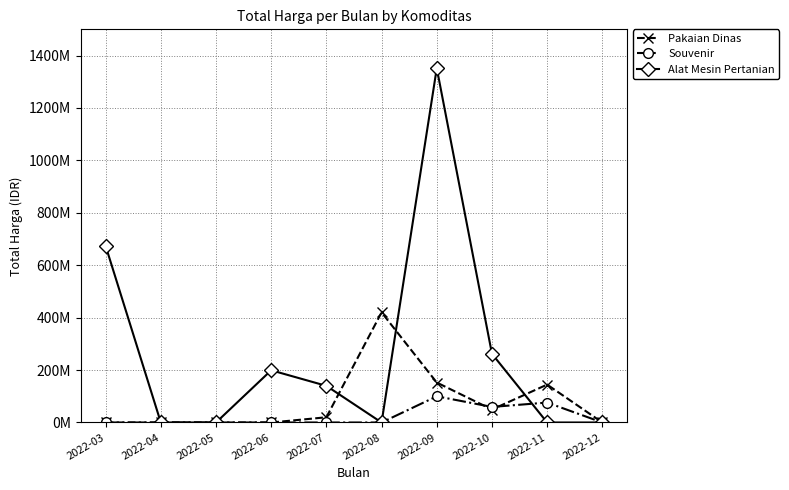

Between which two adjacent categories do Alat Mesin Pertanian and Pakaian Dinas first intersect?

2022-07 and 2022-08